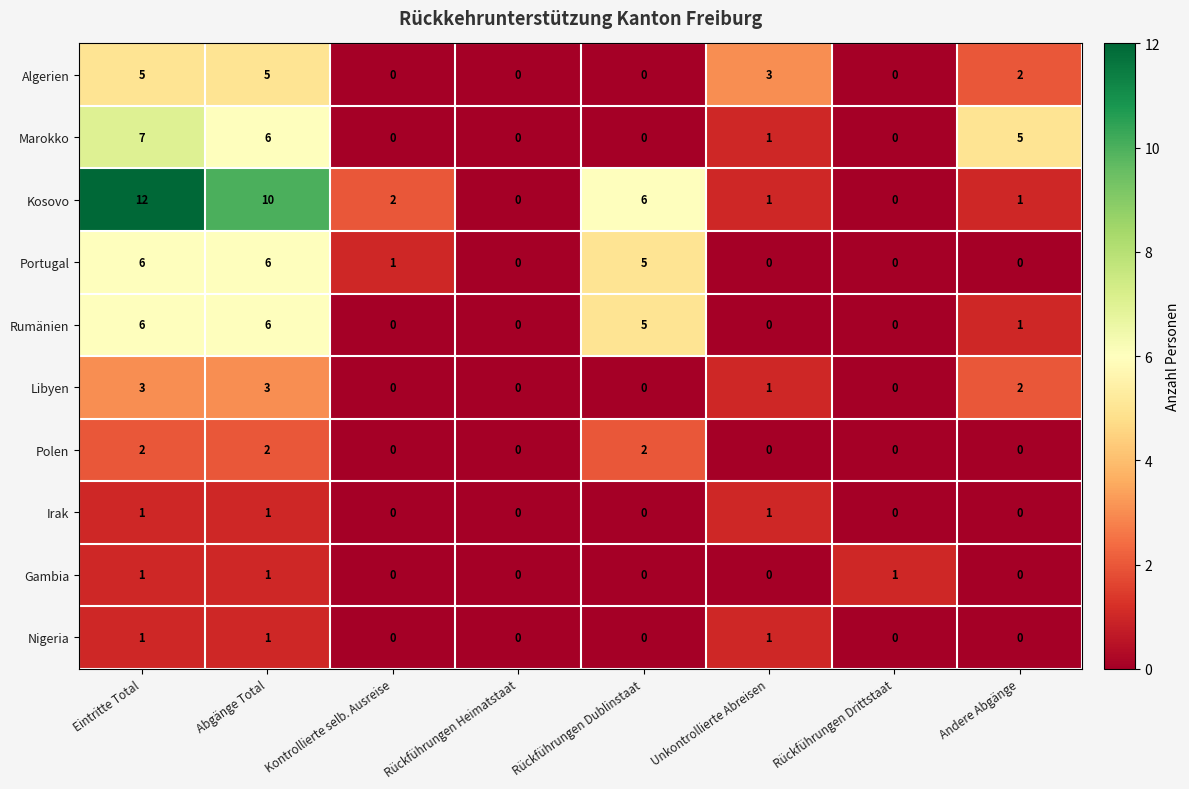

Is it true that Polen equals -1 at Rückführungen Heimatstaat?

False